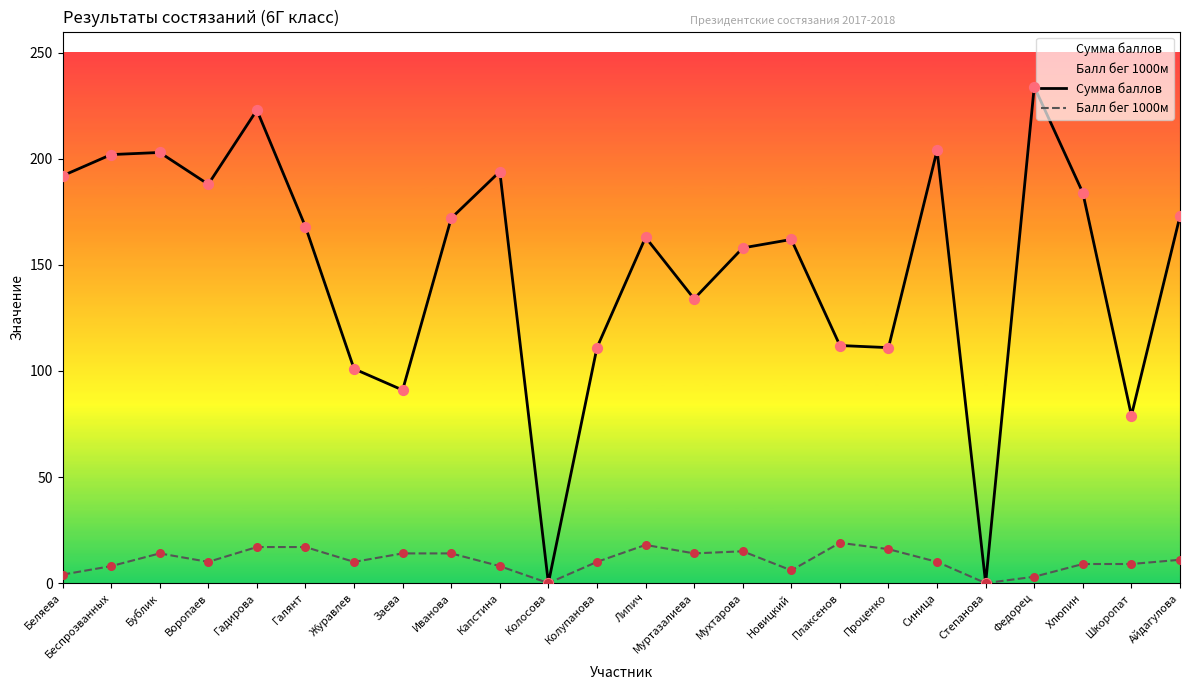

Which series contains the lowest Y value?

Сумма баллов